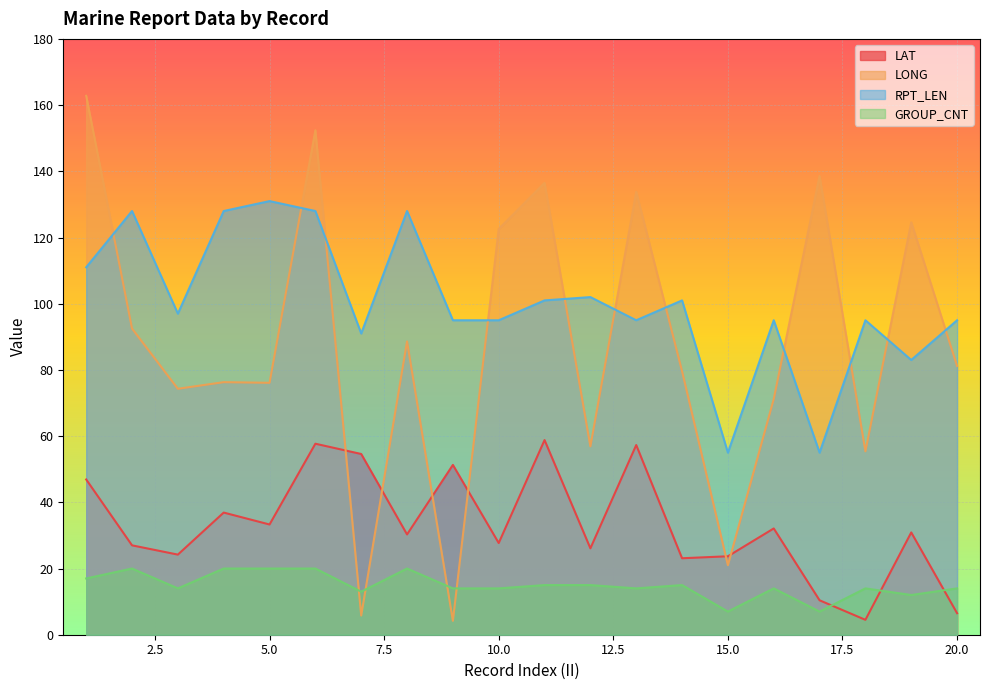

How many values in the LONG series exceed 81?

10